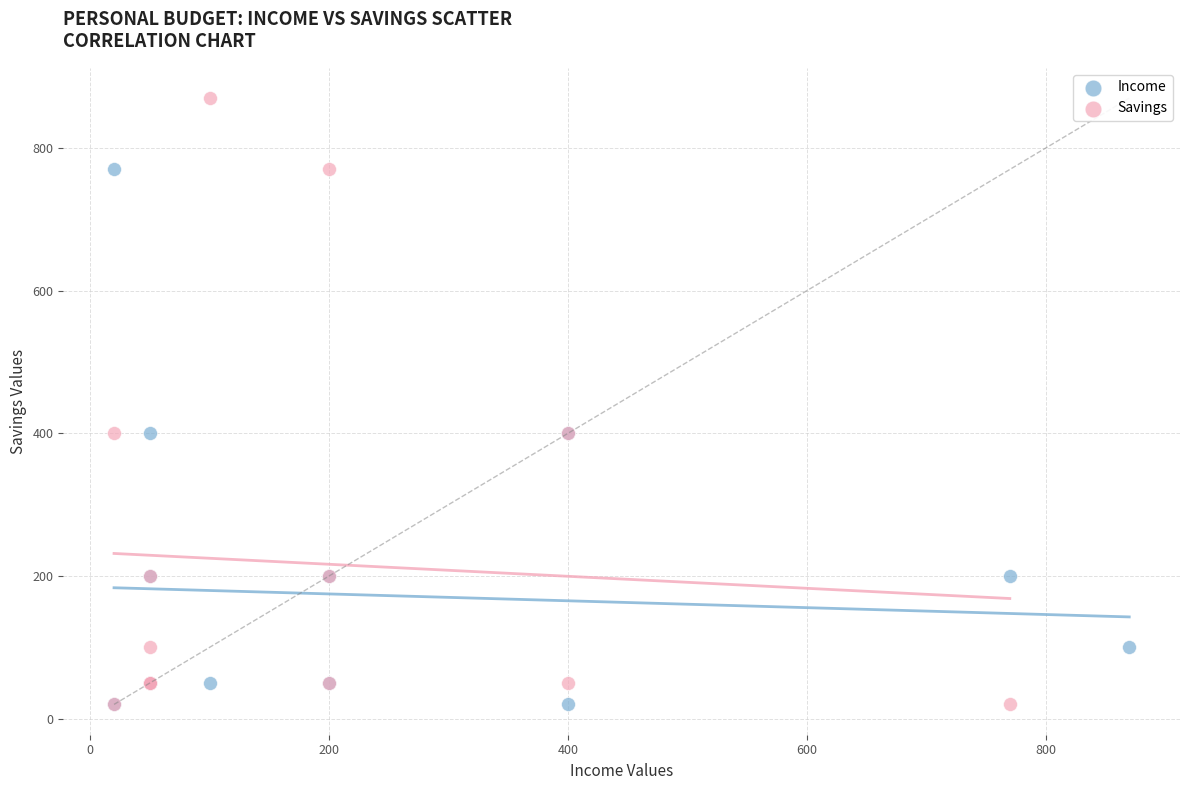

Which series contains the highest Y value?

Savings